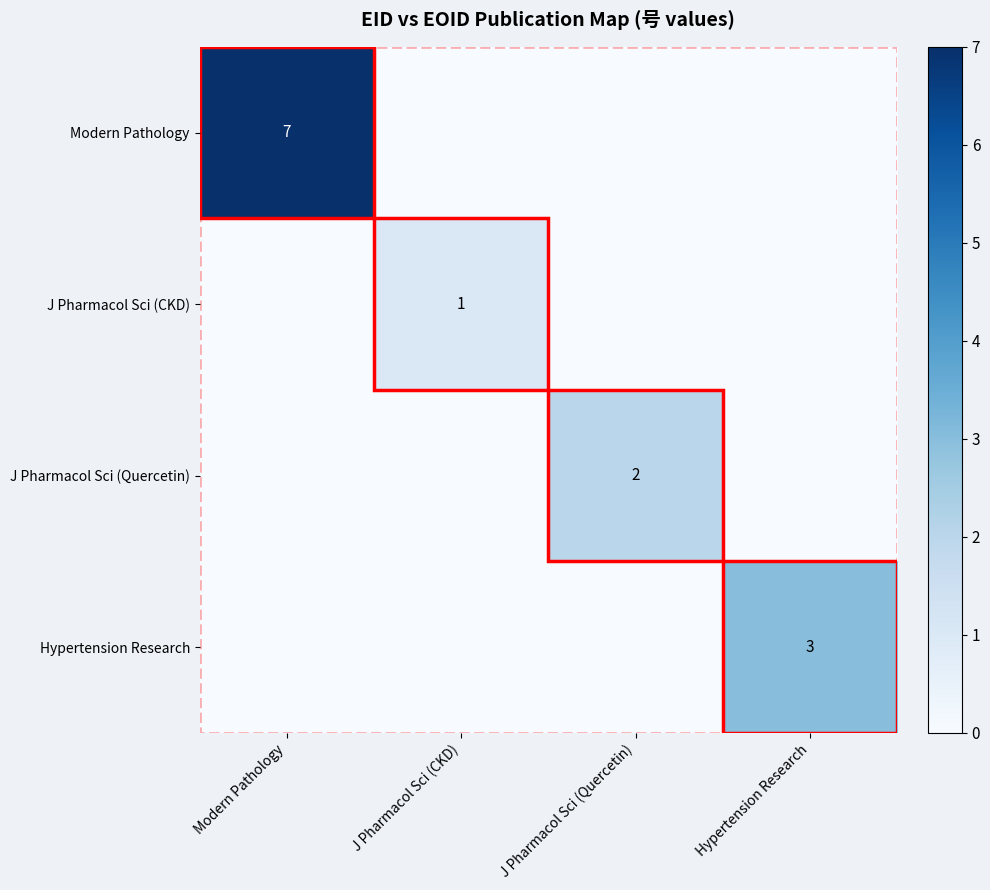

Is it true that Hypertension Research equals 3 at Hypertension Research?

True